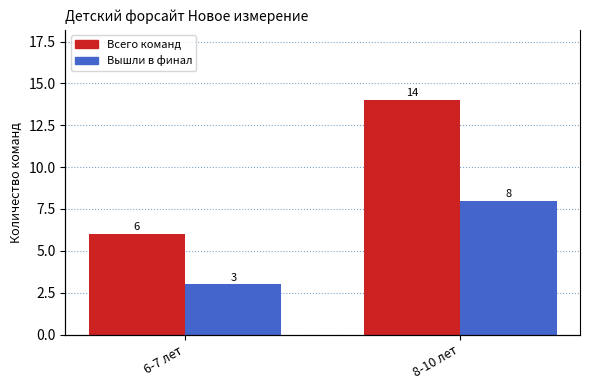

What is the value of the Всего команд bar at the 1st from the left?

6